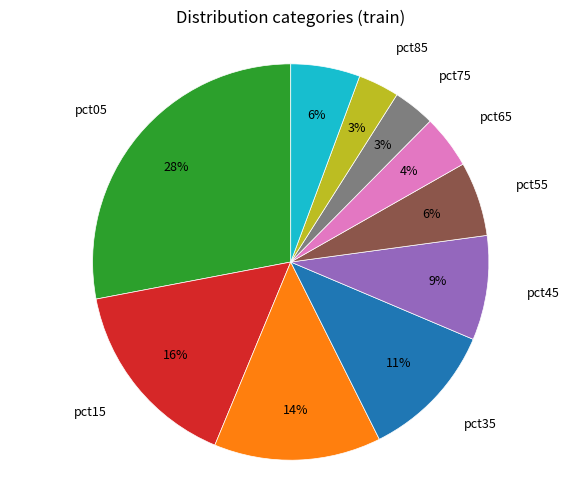

To the nearest percent, what is the difference between the largest and smallest slice percentages?

25%